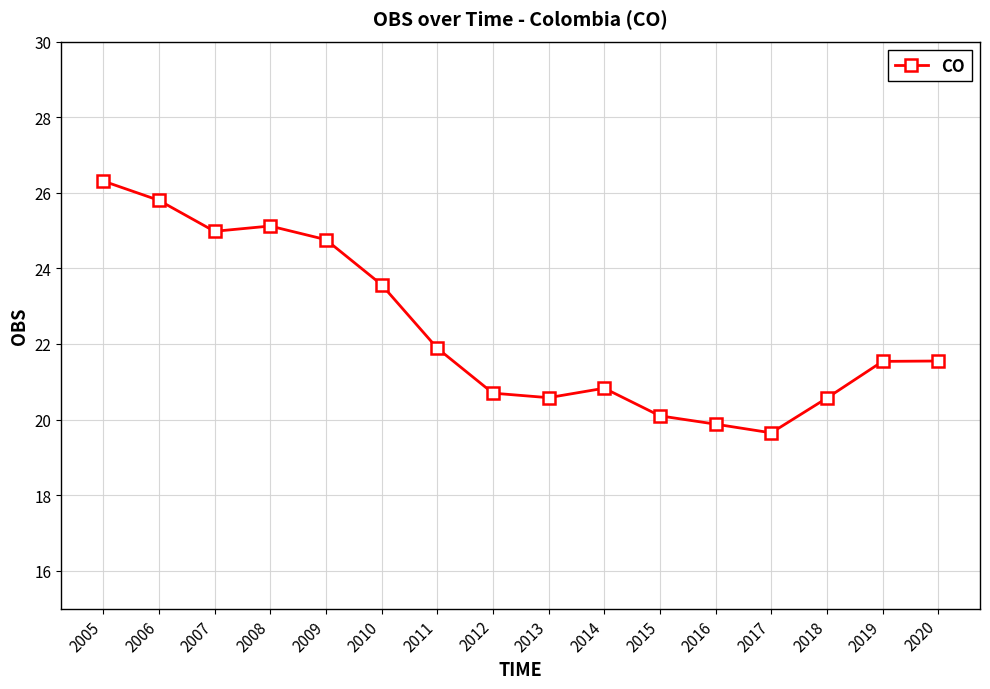

The value at 2007 is 25.0. True or false?

True